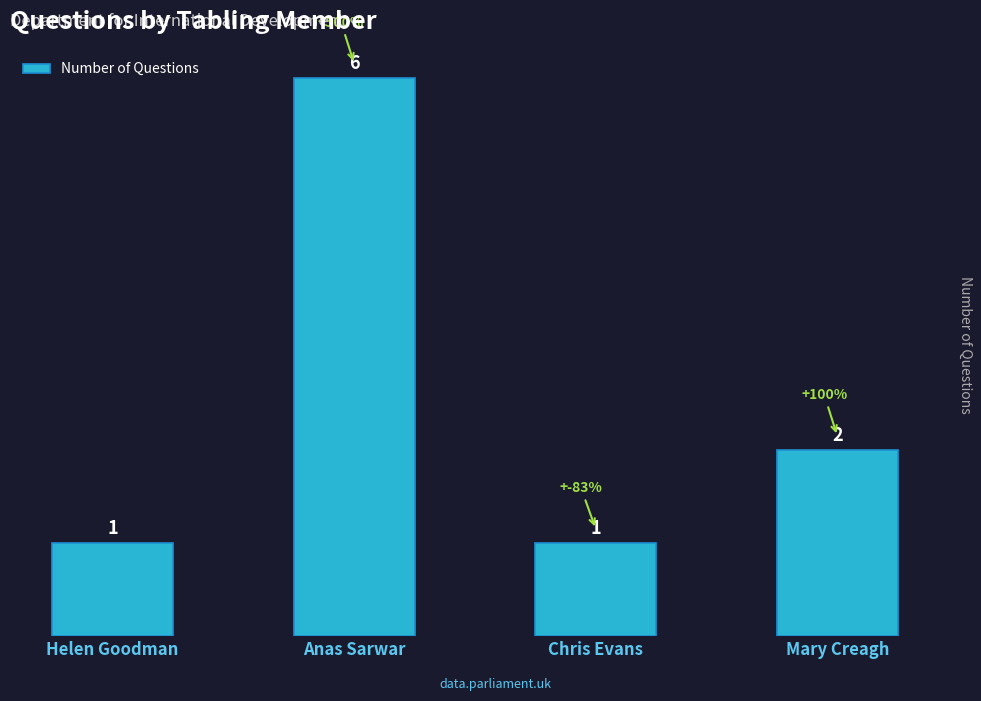

What is the ratio of the value at Helen Goodman to the value at Mary Creagh?

0.5